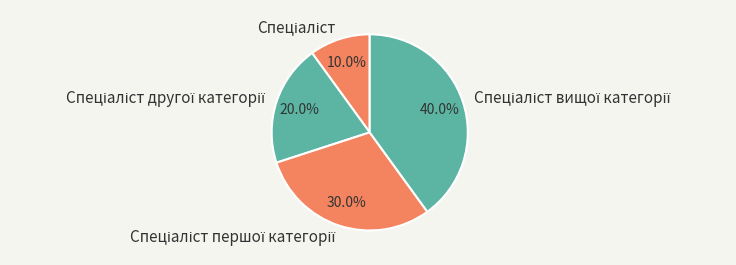

Does any single category account for the majority?

No